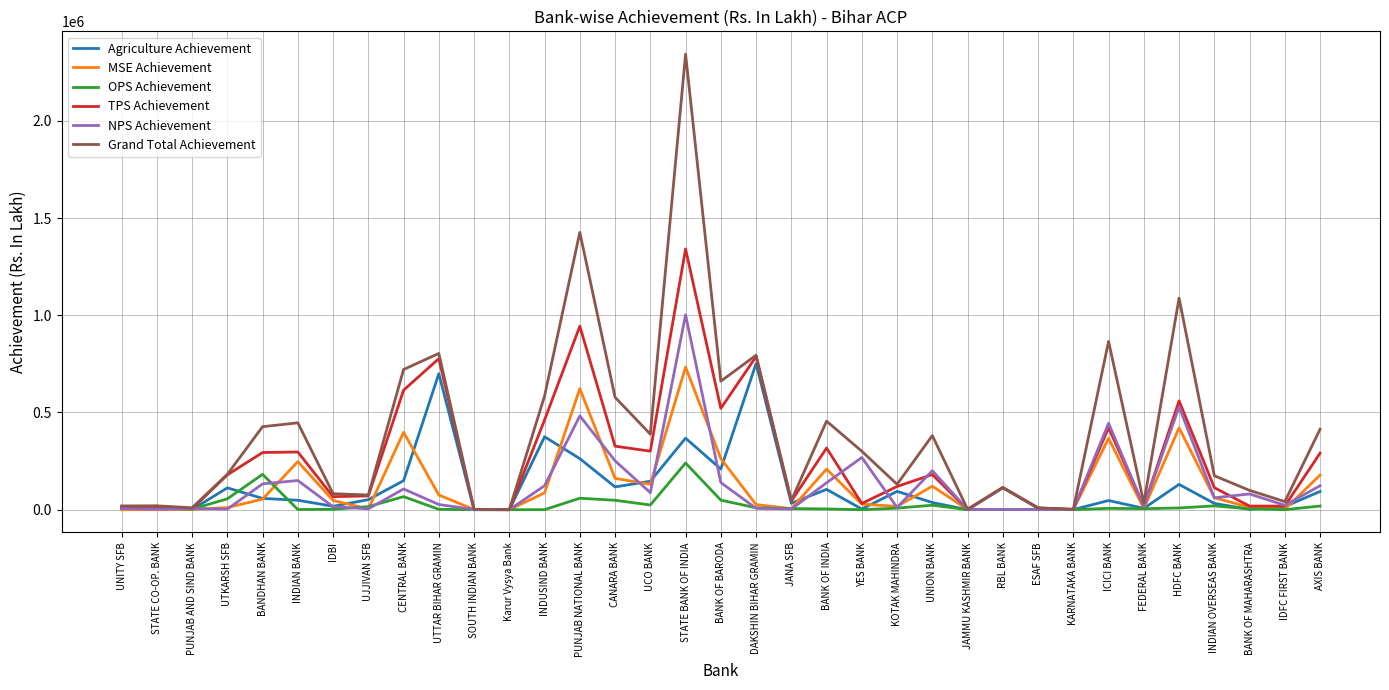

Which series has the largest total across all categories?

Grand Total Achievement